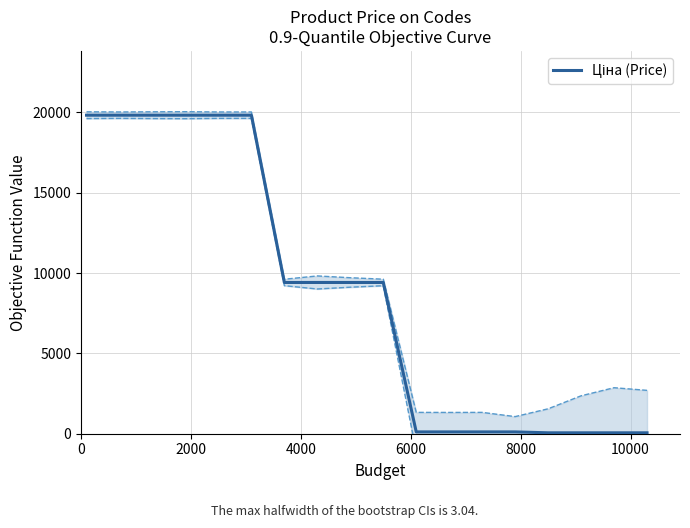

What is the sum of all values?

157333.9